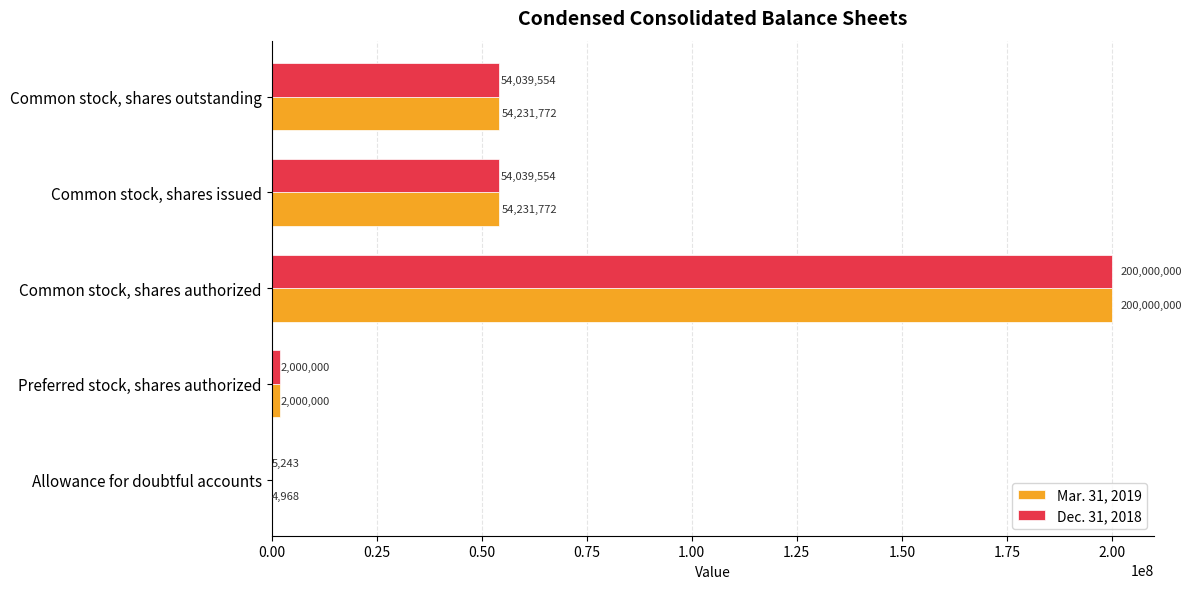

At which category is the sum across all series the highest?

Common stock, shares authorized